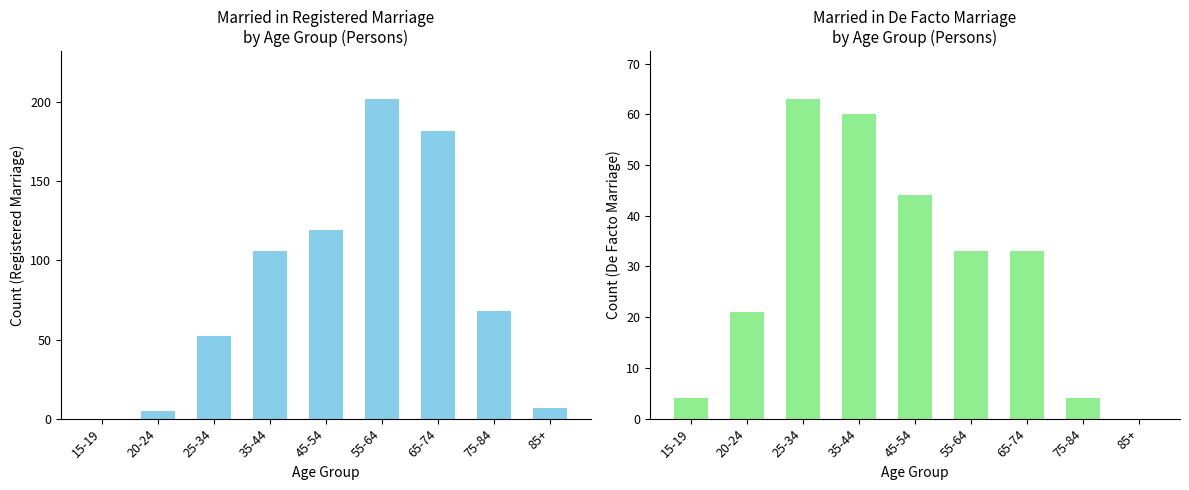

At which category is the sum across all series the highest?

55-64